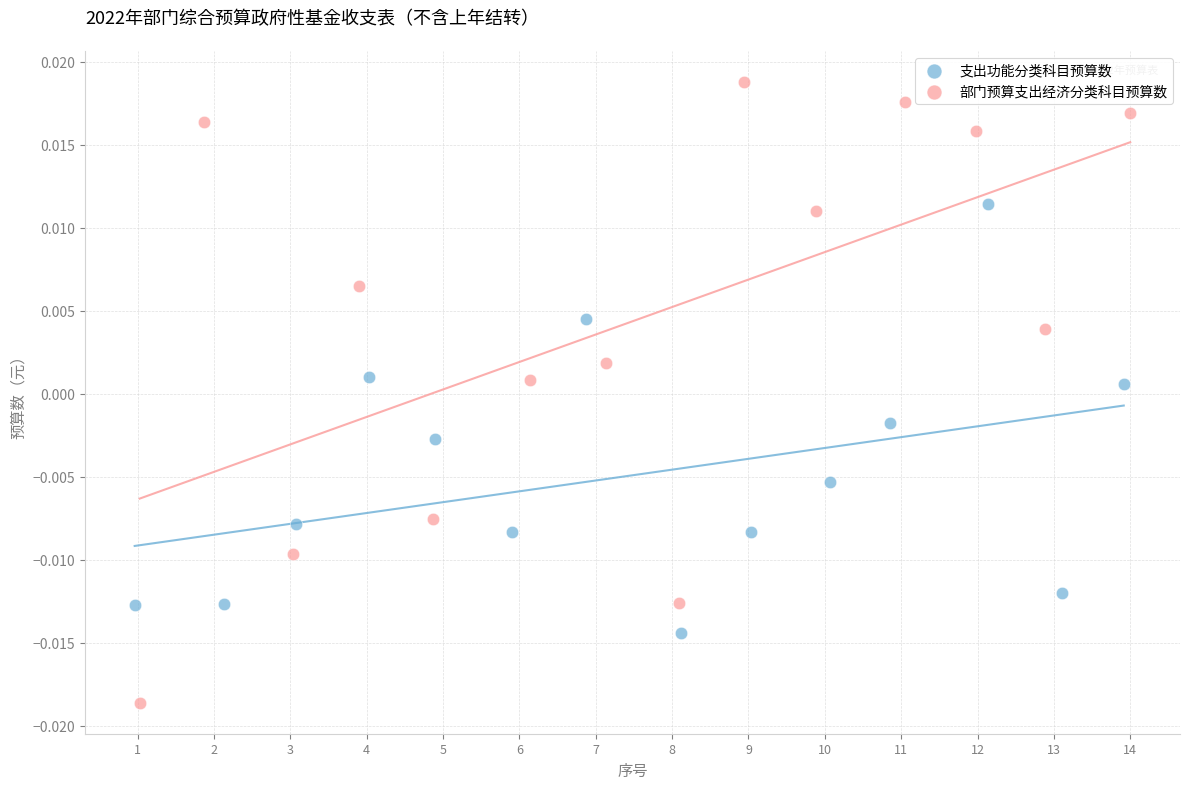

Which series reaches the maximum Y coordinate?

部门预算支出经济分类科目预算数